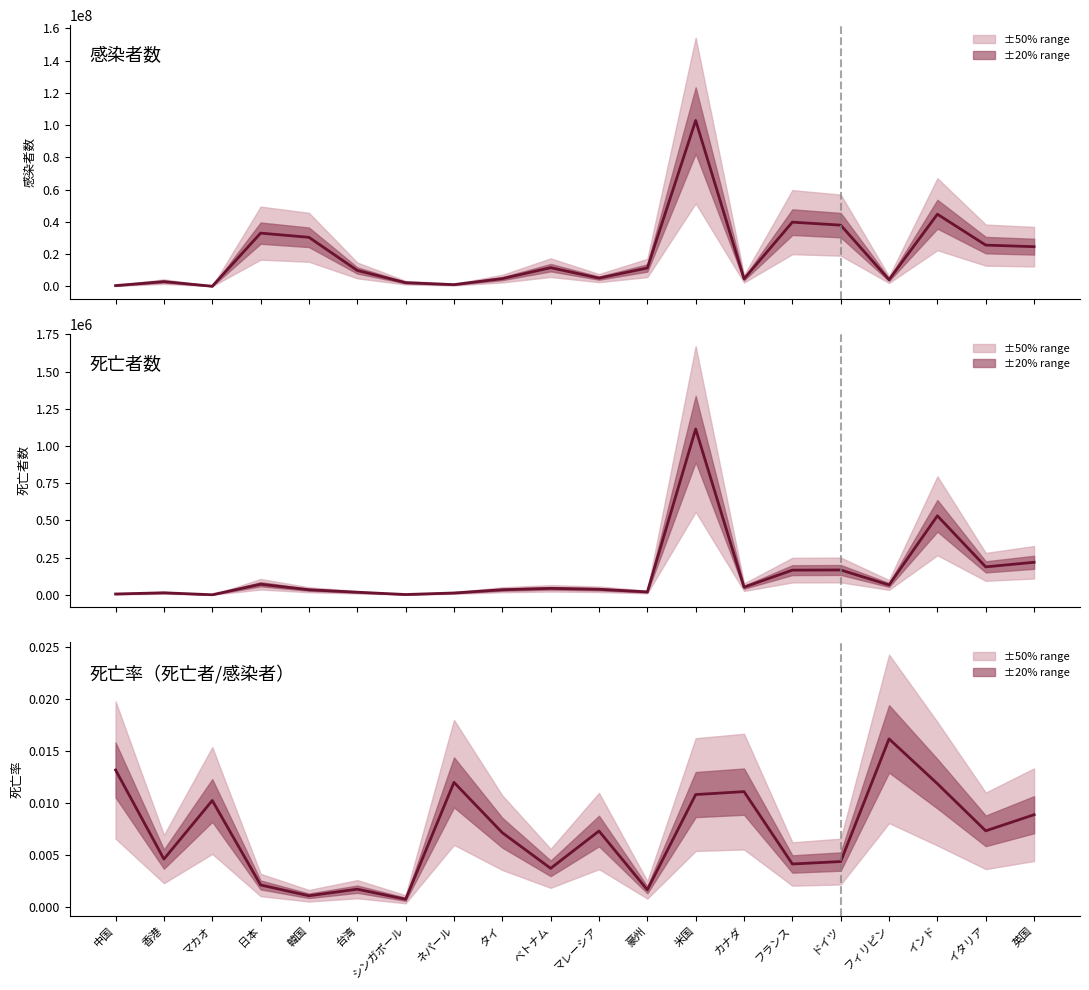

Where is 死亡者数 nearest to the value 557198?

インド